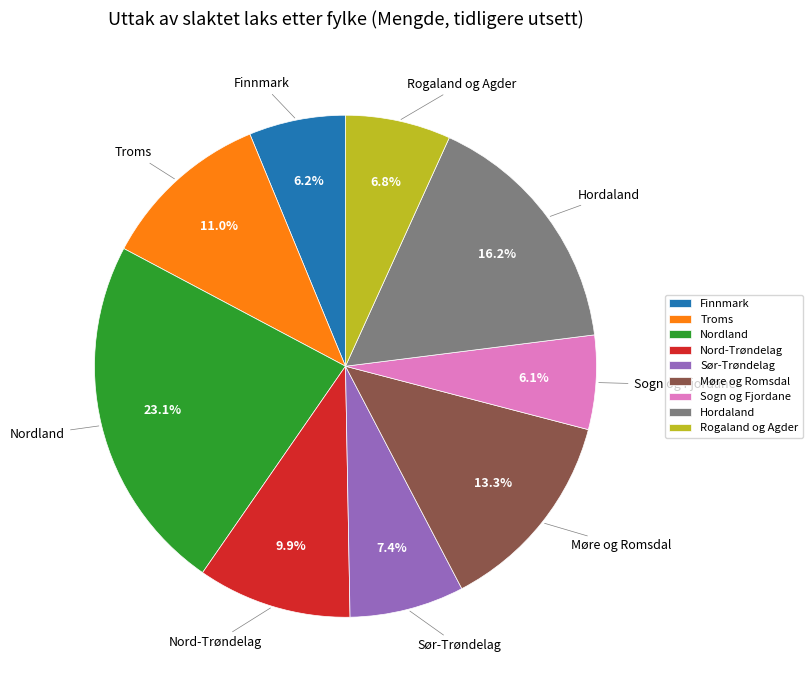

Which category has the biggest portion of the pie?

Nordland